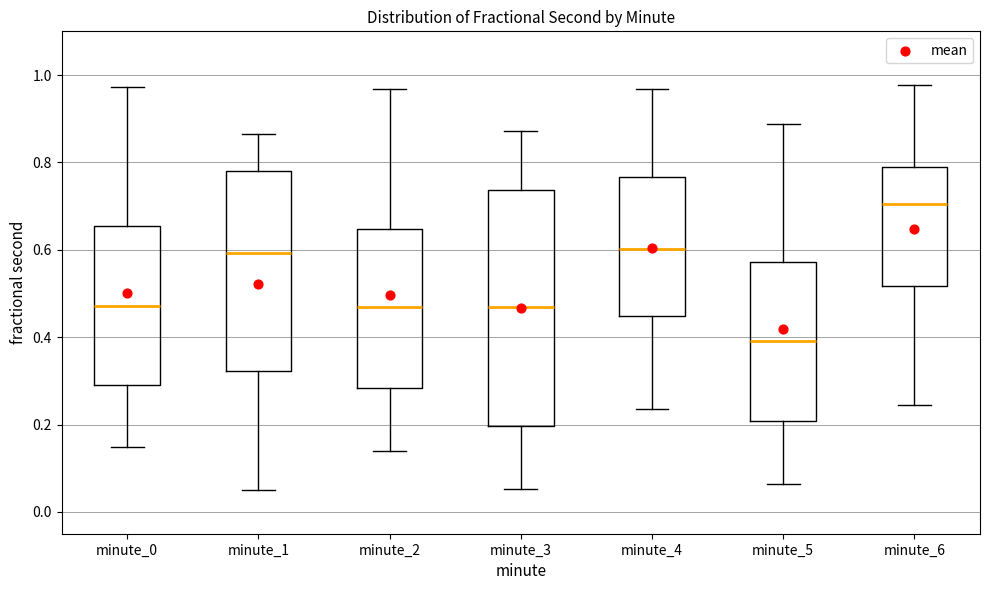

Which box's median line is the highest?

minute_6